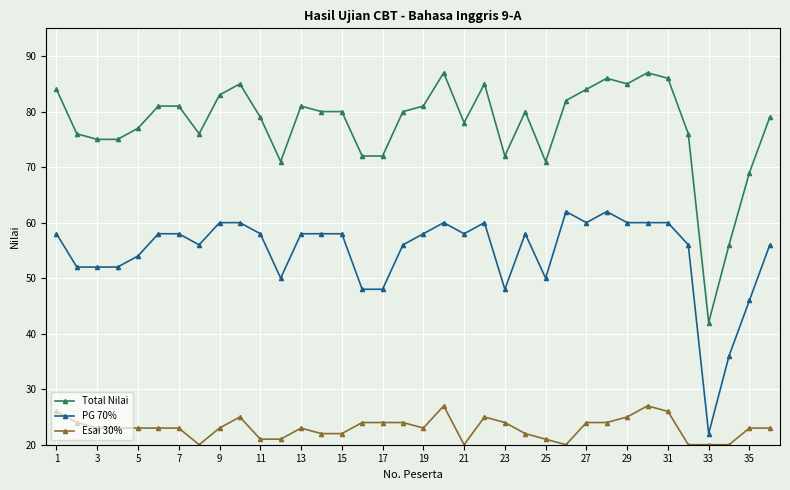

Rank the series by their maximum value, from lowest to highest.

Esai 30%, PG 70%, Total Nilai